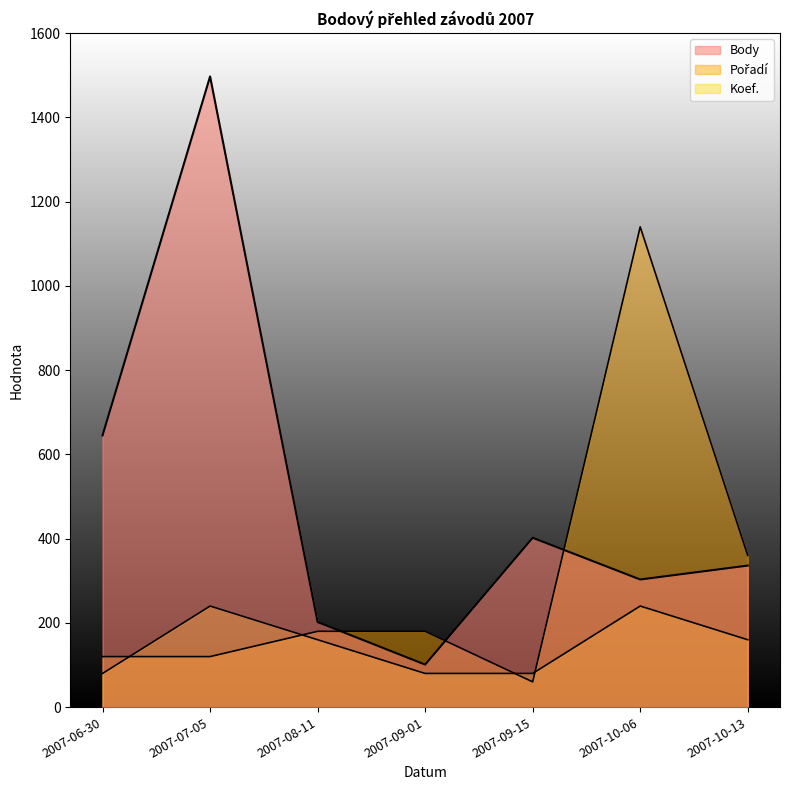

What is the highest value of the Body series?

1497